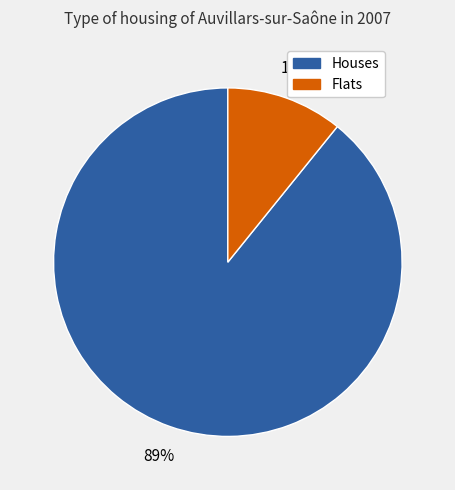

To the nearest percent, what is the average slice percentage?

50%